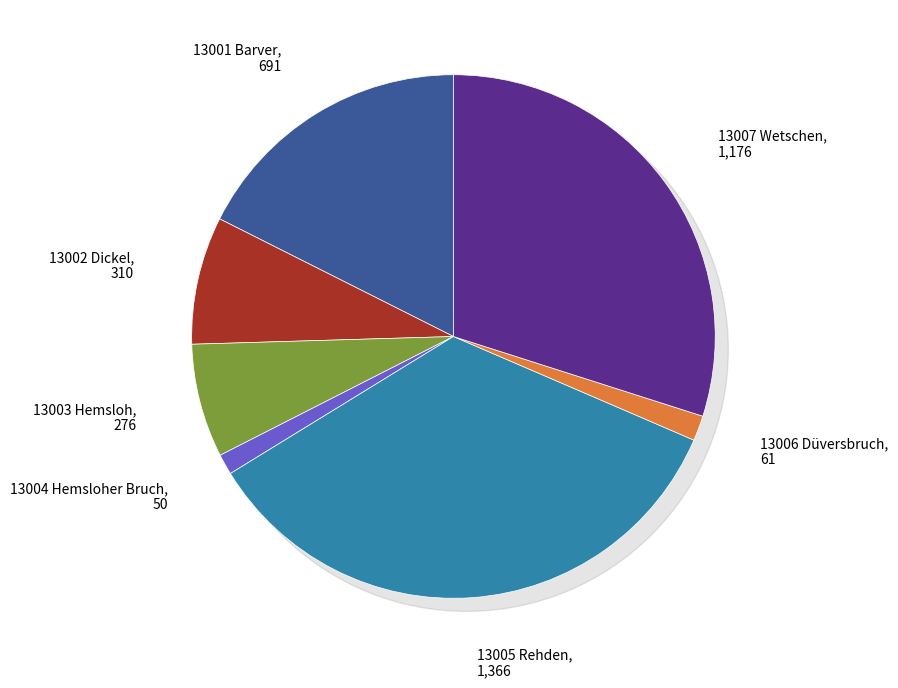

How many slices are in this pie chart?

7